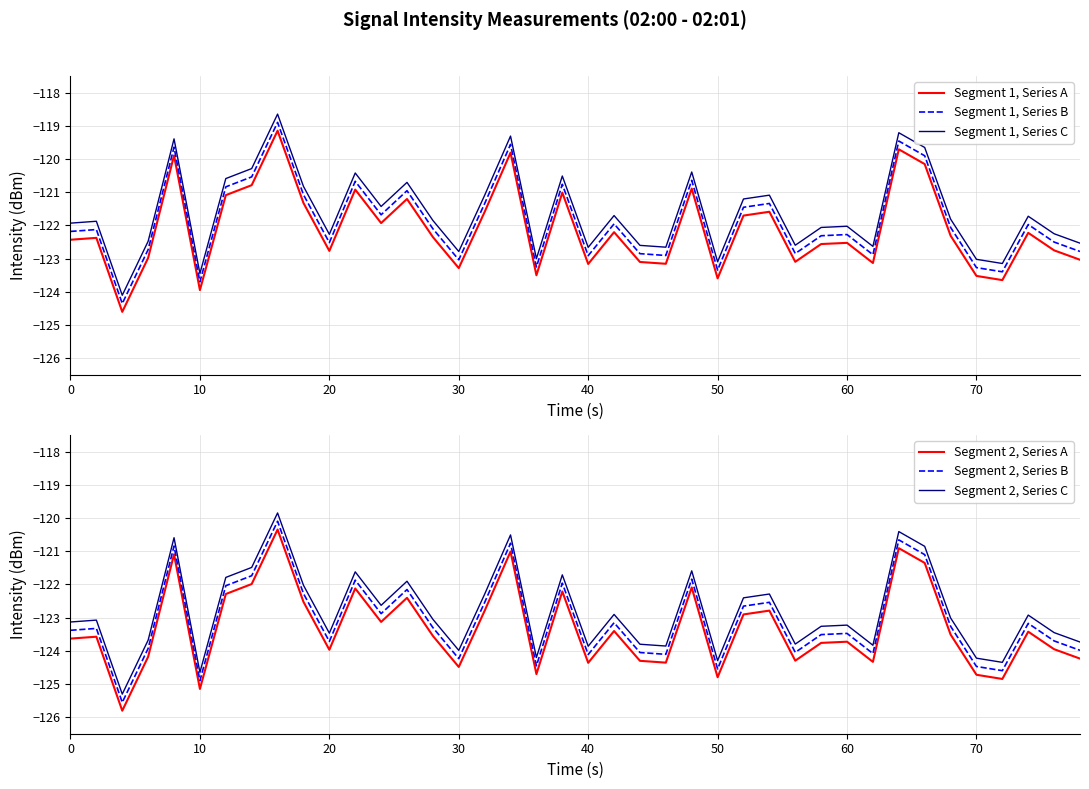

What is the minimum value for Segment 1, Series C?

-124.1